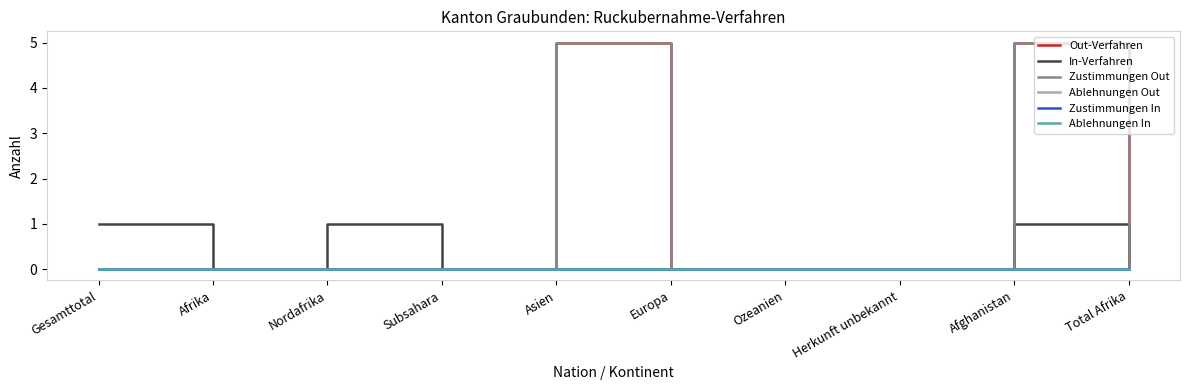

Where is the first local maximum for Zustimmungen Out?

Asien